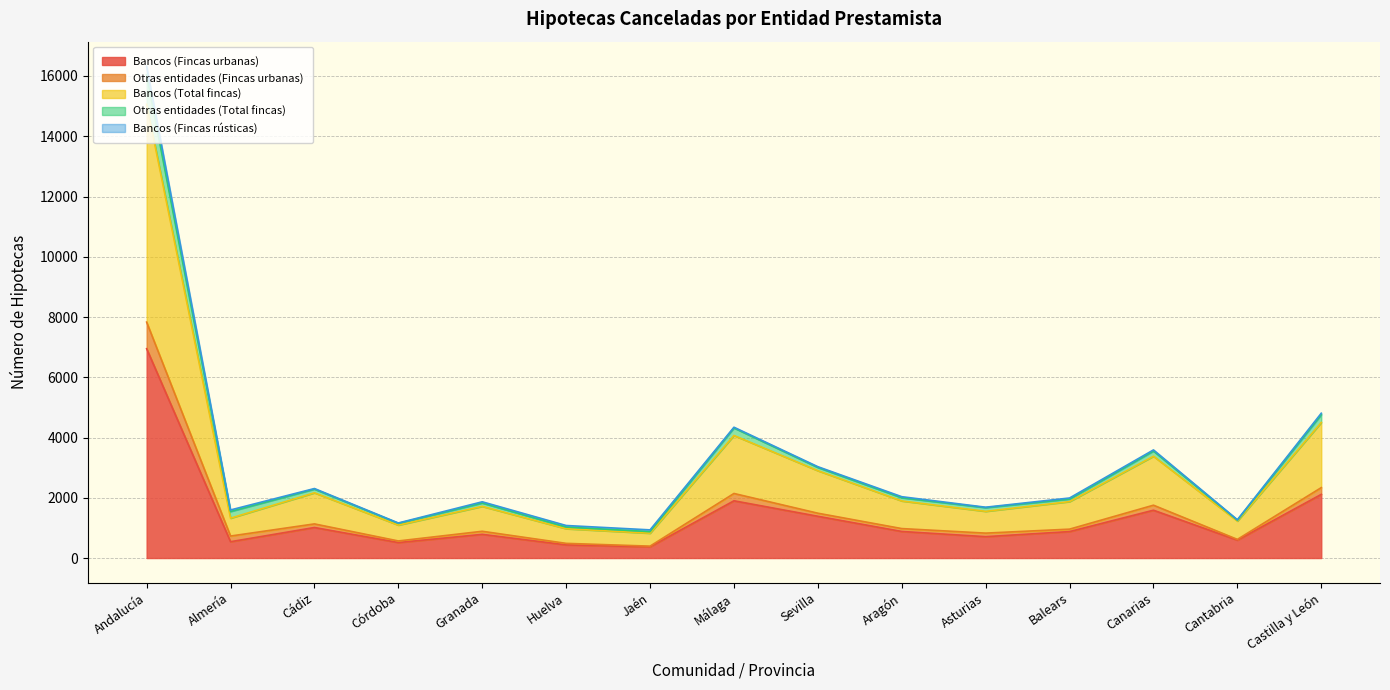

What is the minimum value for Bancos (Fincas urbanas)?

371